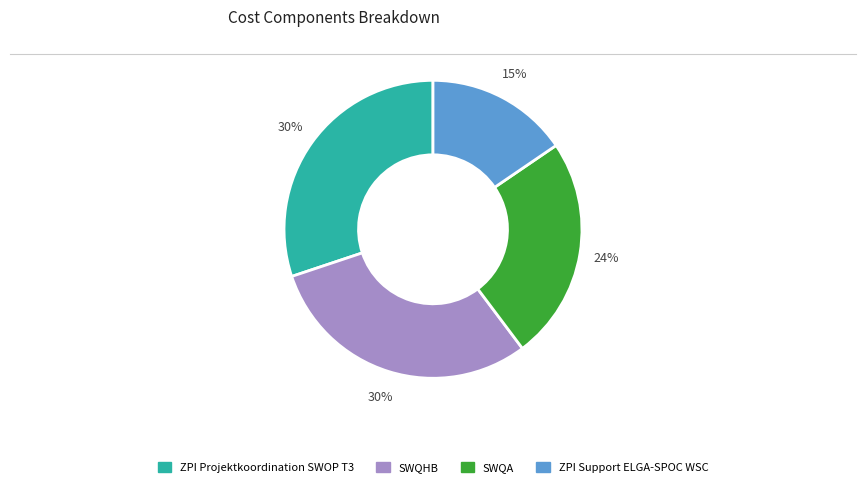

Does any single category account for the majority?

No